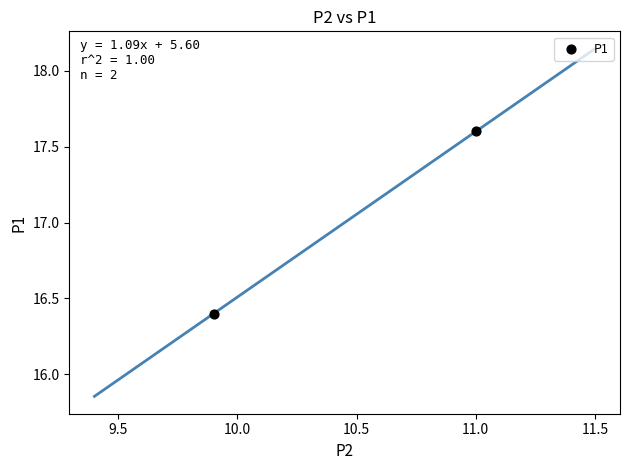

What is the average X value?

10.4